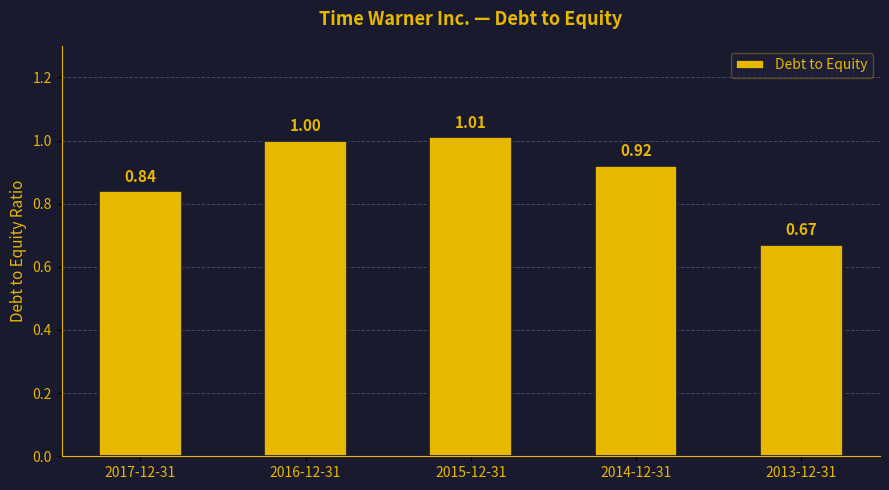

Rank the categories by value from highest to lowest.

2015-12-31, 2016-12-31, 2014-12-31, 2017-12-31, 2013-12-31